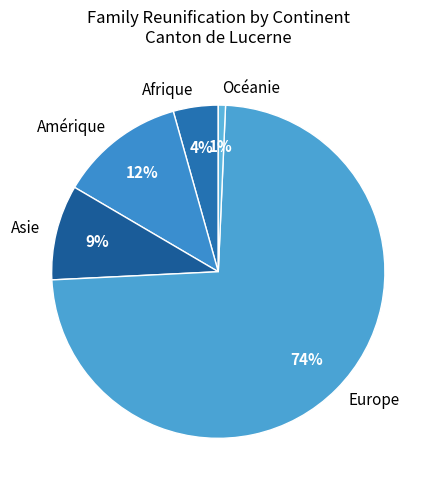

To the nearest percent, what is the combined percentage of Afrique and Europe?

78%